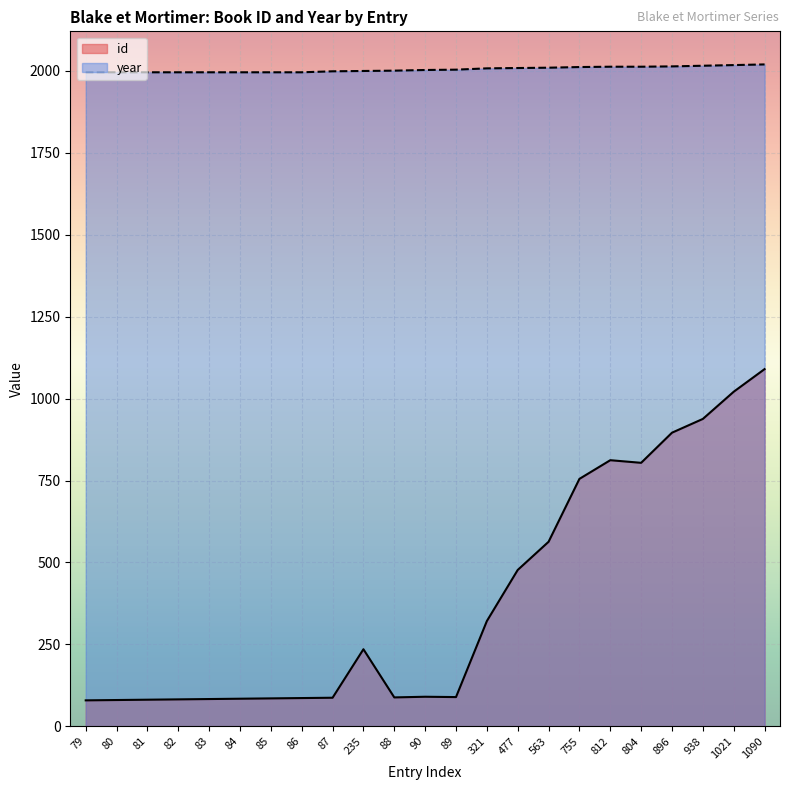

What is the total value across all series at 81?

2077